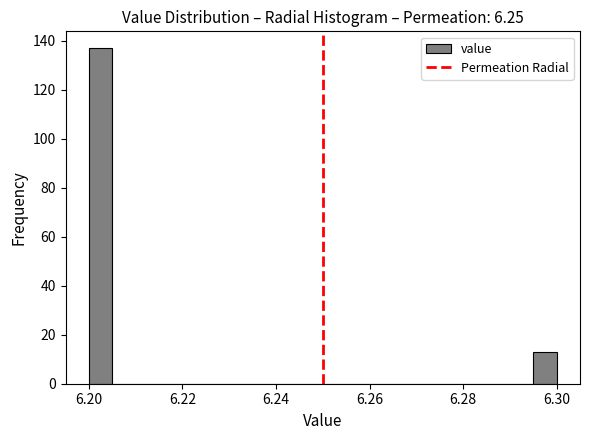

Read against the x-axis, roughly where is the centre of the tallest bar?

6.202